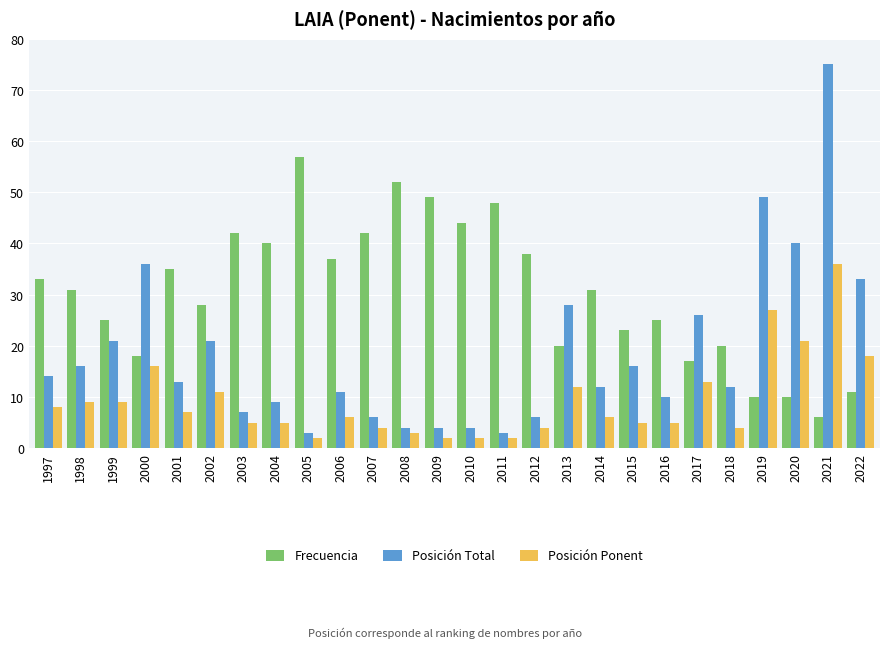

What is the value of the Posición Total bar at the 2nd from the left?

16